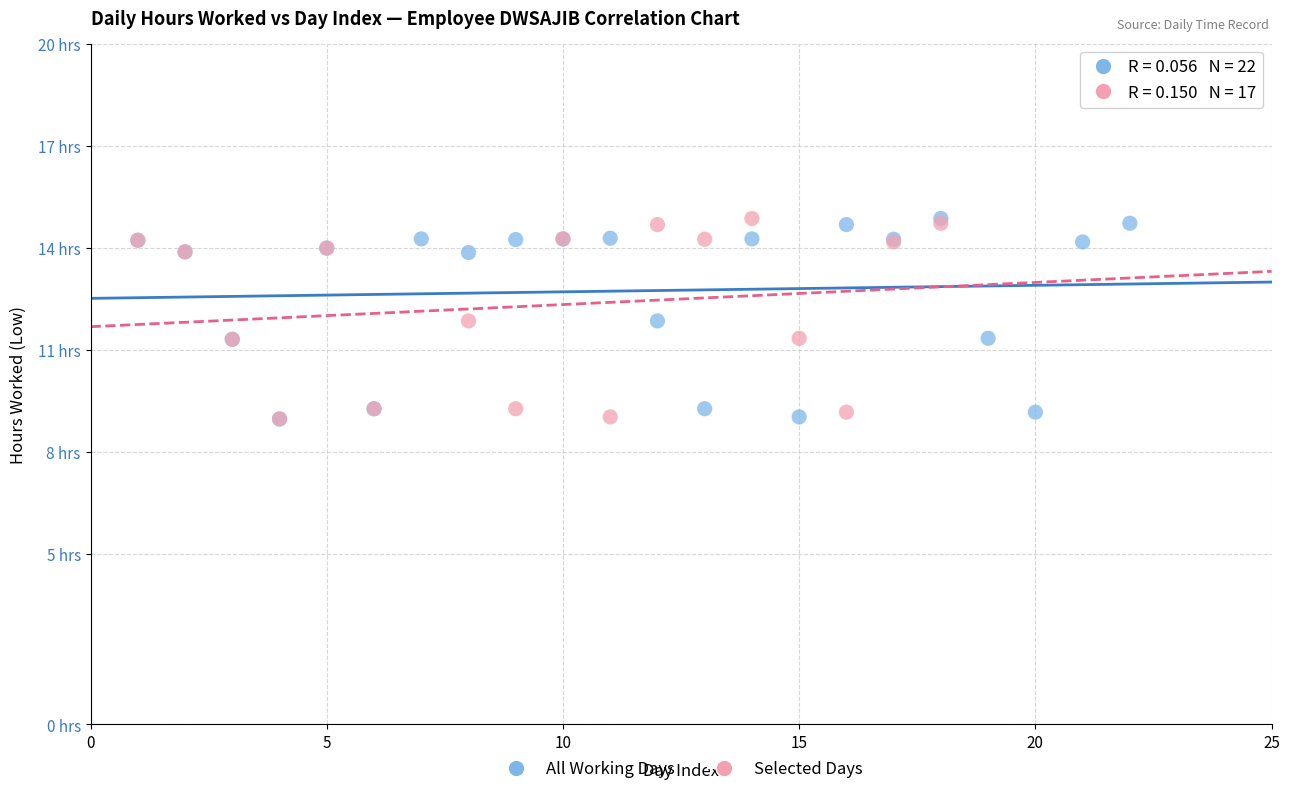

What are all the series names shown in the legend?

All Working Days, Selected Days